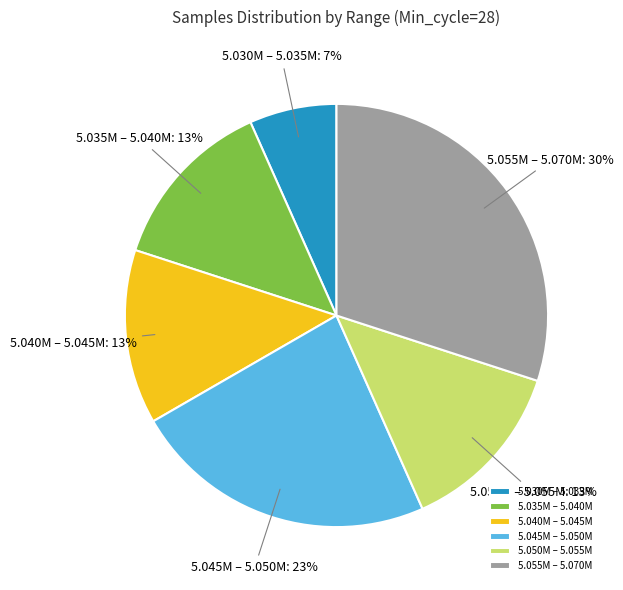

Which category has the smallest portion of the pie?

5.030M – 5.035M